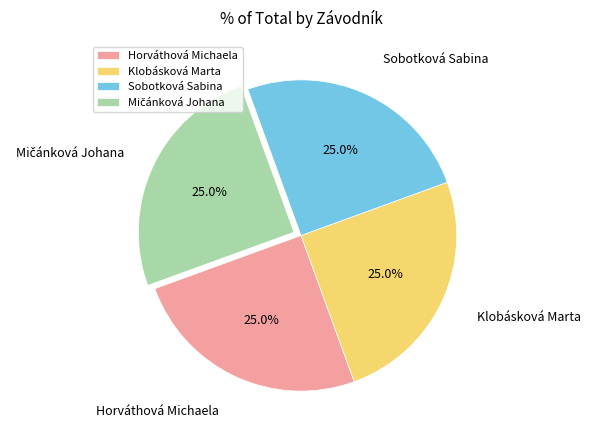

What percentage is the Horváthová Michaela slice, to the nearest percent?

25%